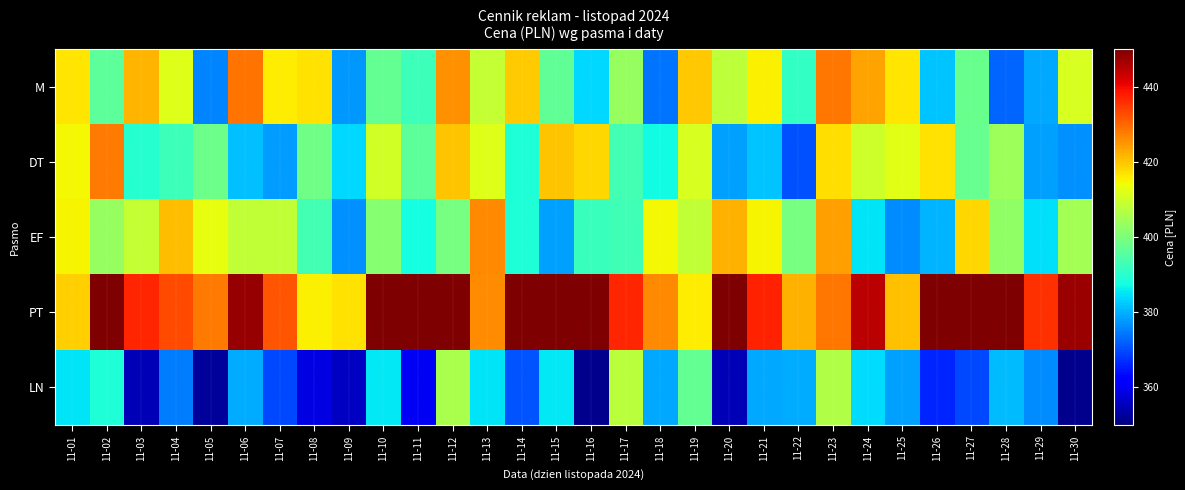

At how many categories does at least one series exceed 390?

30